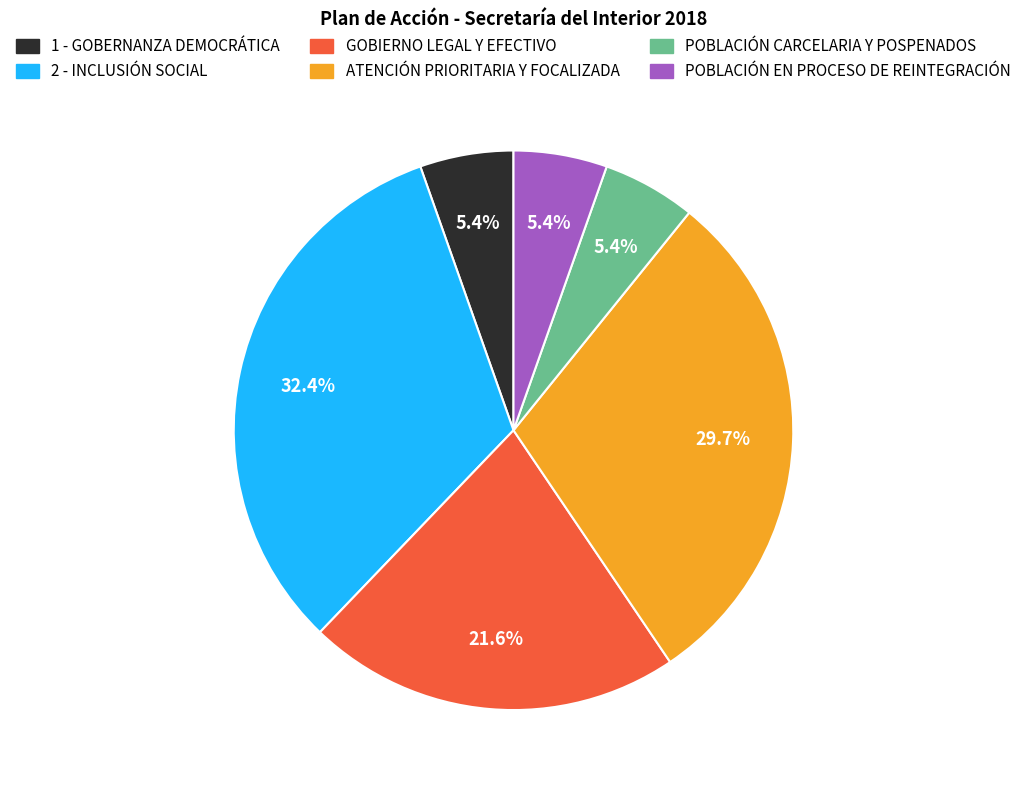

Is GOBIERNO LEGAL Y EFECTIVO the majority of the pie?

No